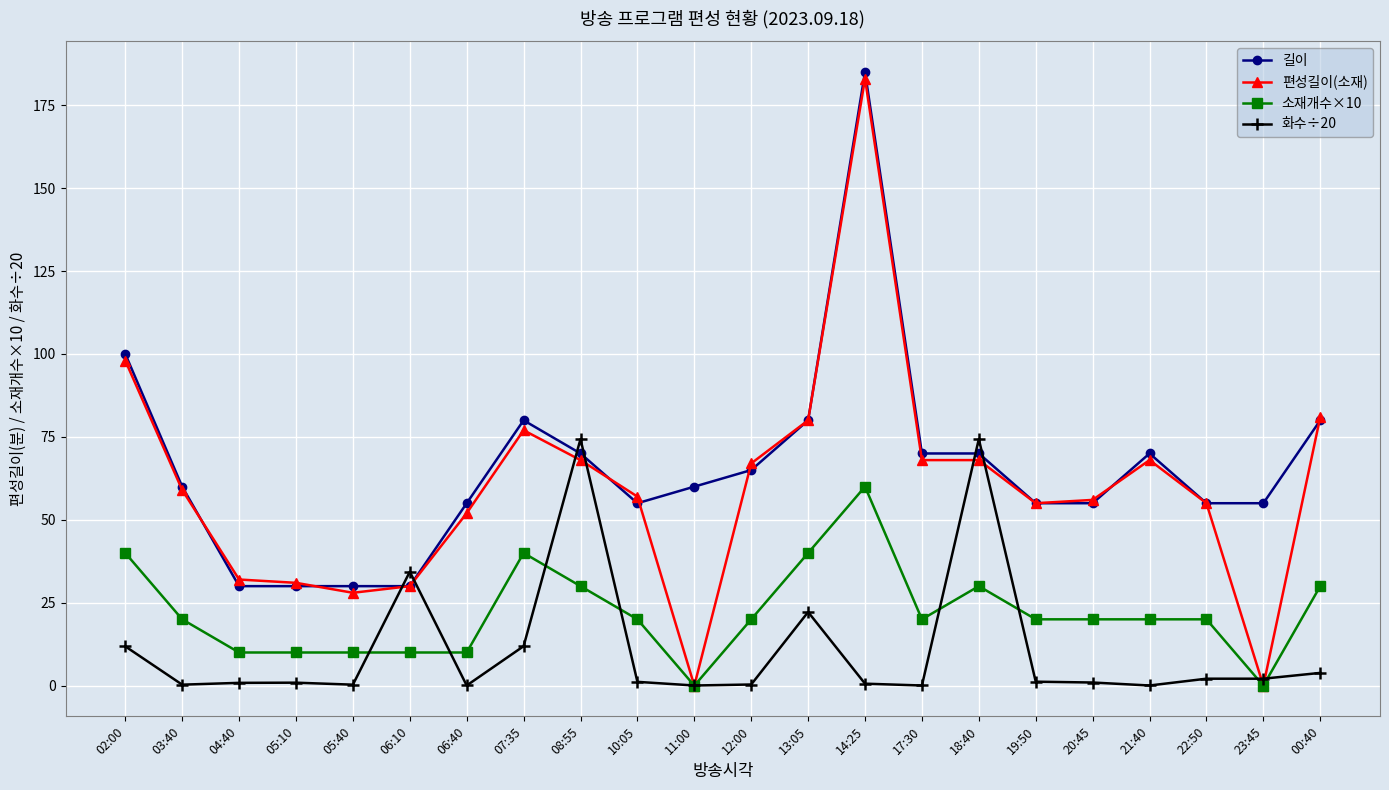

True or false: 소재개수×10 has more than 2 interior local peaks.

True